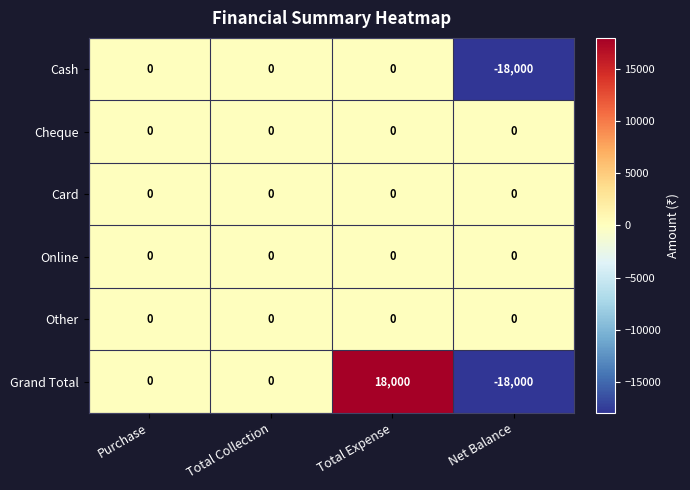

Reading right to left, what are all the values shown in this chart?

Cash: -18000	0	0	0
Cheque: 0	0	0	0
Card: 0	0	0	0
Online: 0	0	0	0
Other: 0	0	0	0
Grand Total: -18000	18000	0	0